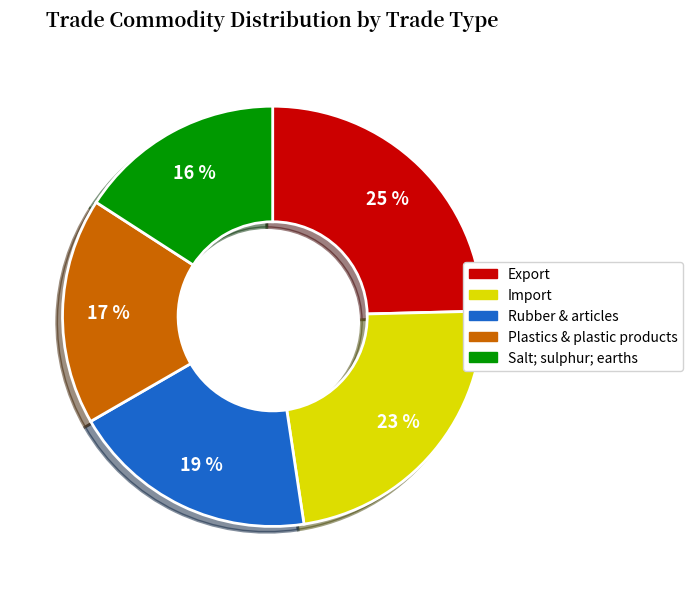

To the nearest percent, what is the difference between the largest and smallest slice percentages?

9%